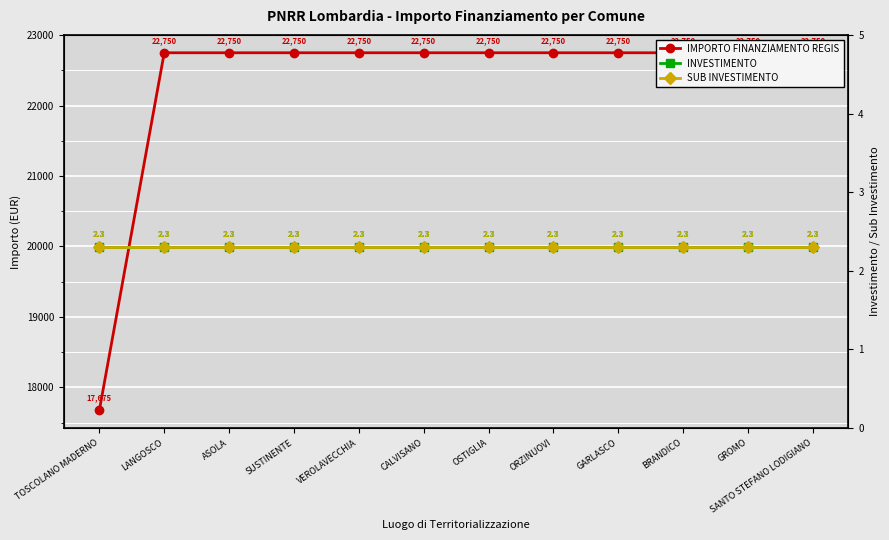

What is the label of the 2nd point from the right?

GROMO